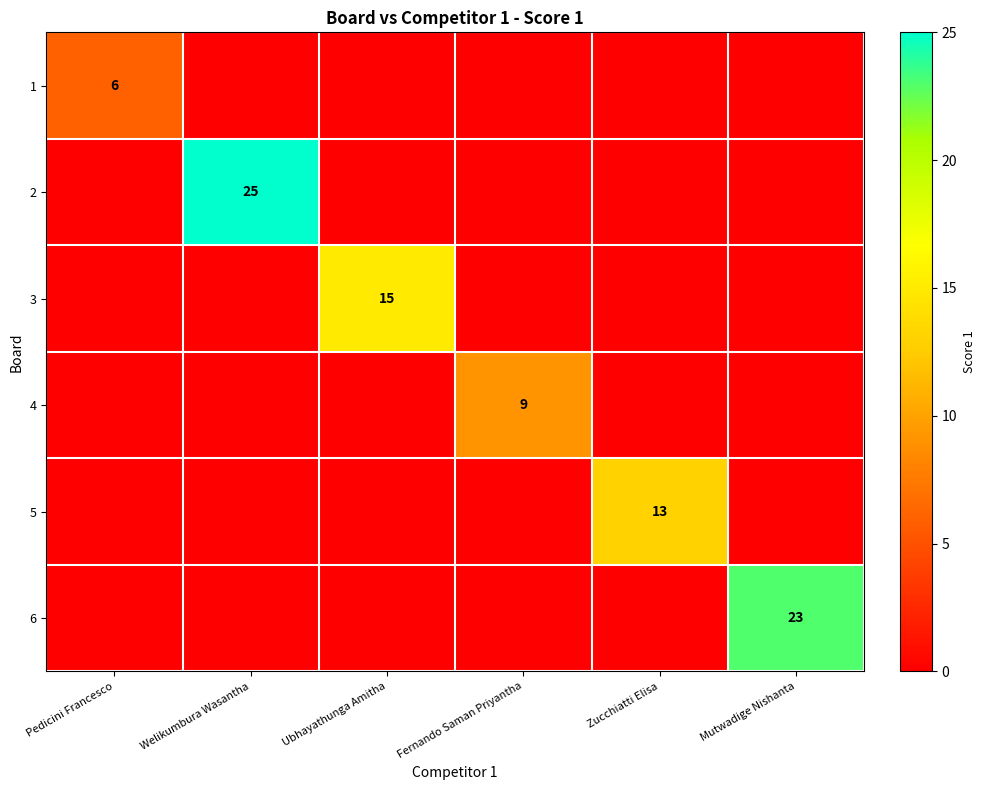

Which series has the largest total across all categories?

2